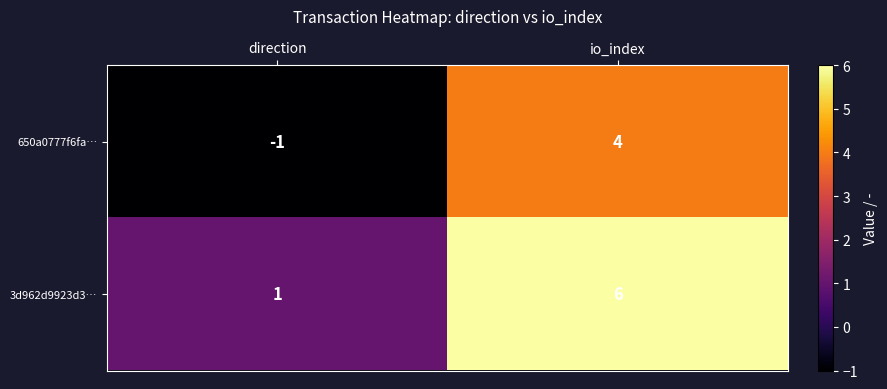

At io_index, list the series in order from smallest to largest.

650a0777f6fa…, 3d962d9923d3…